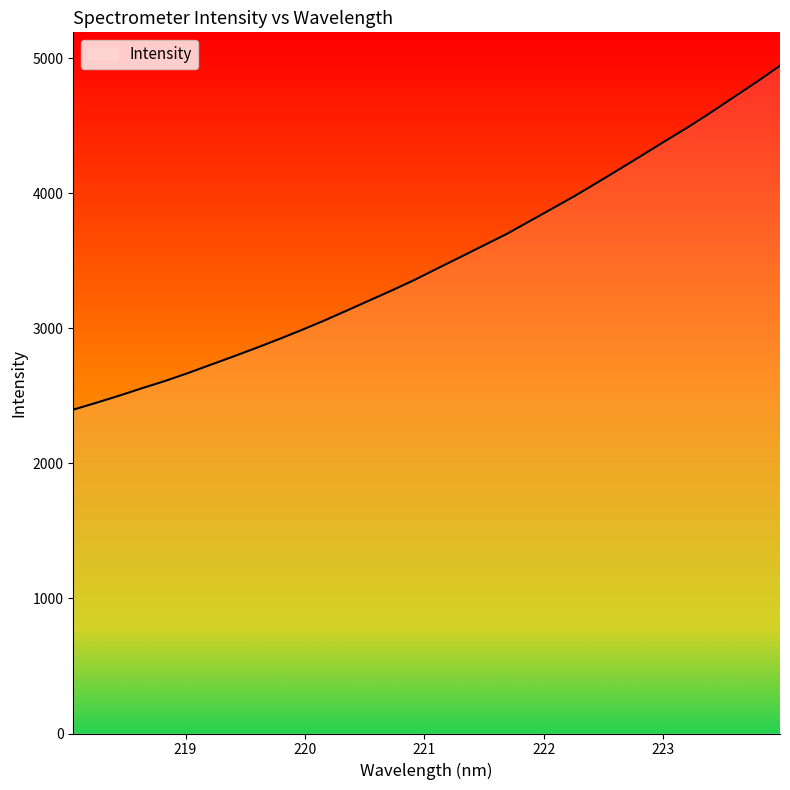

What is the difference between the maximum and minimum values?

2546.0